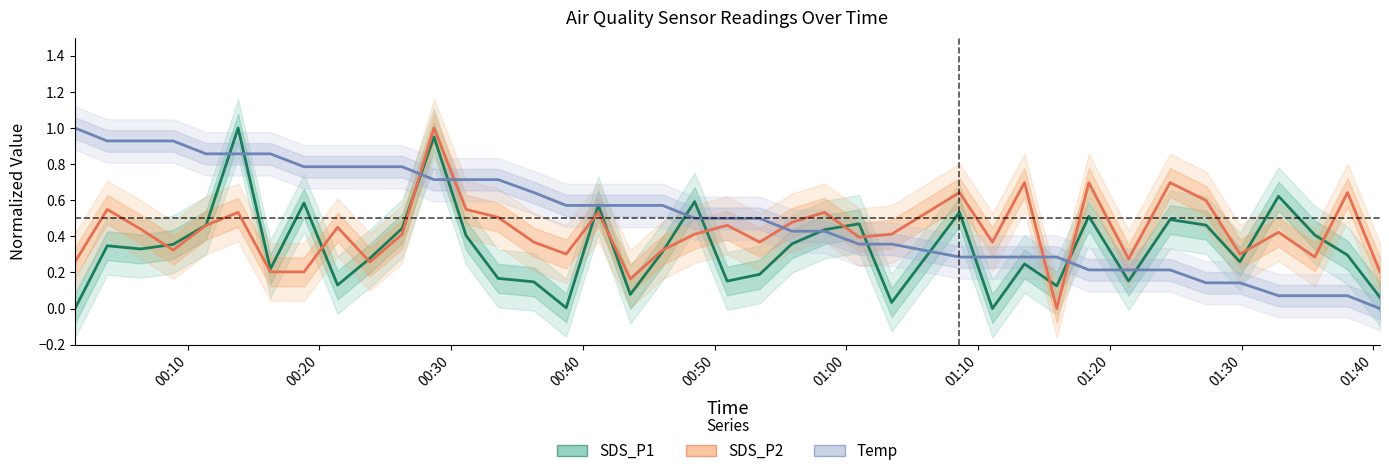

Count the SDS_P2 values in the range 0 to 1.

39